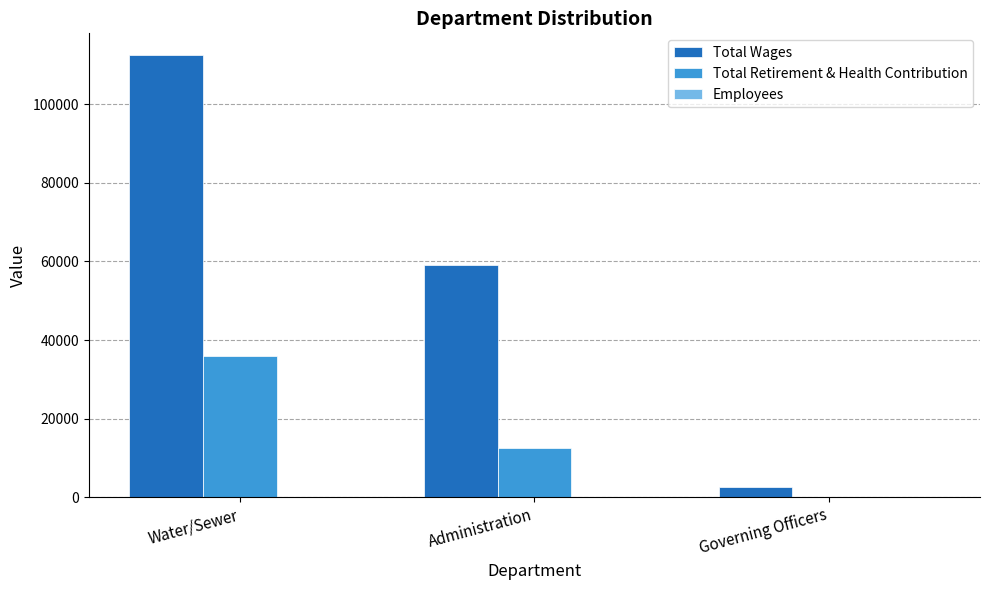

The value of Total Wages at Governing Officers is 2750. True or false?

True